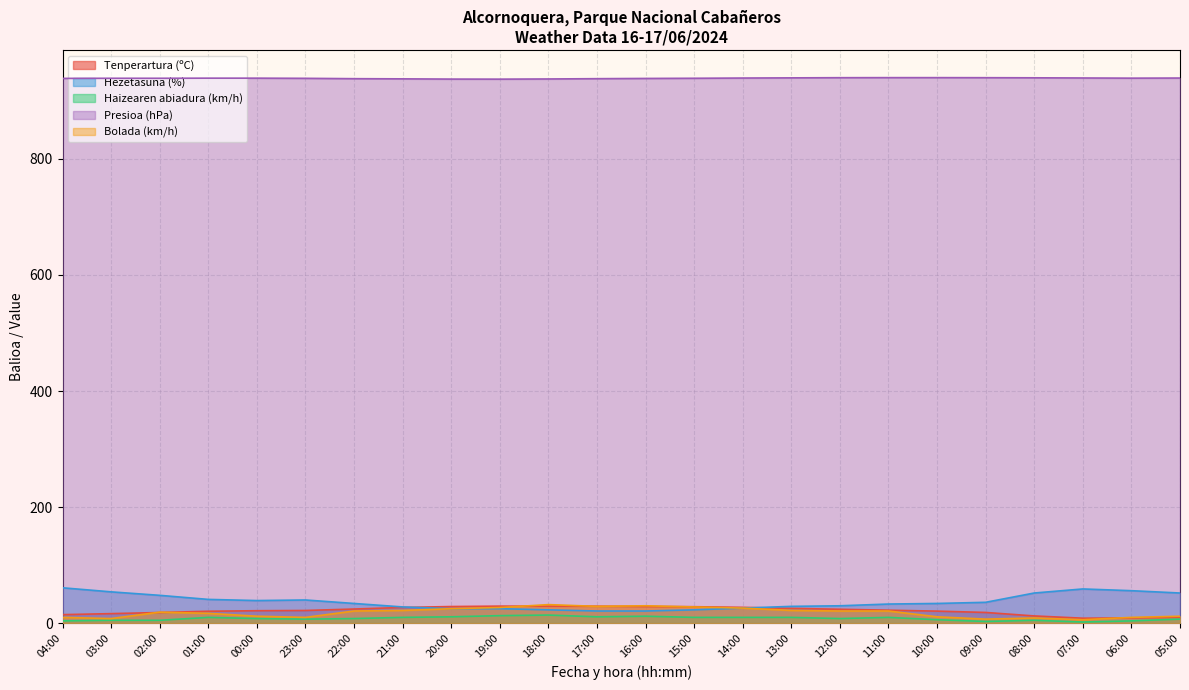

Which series has the largest total across all categories?

Presioa (hPa)